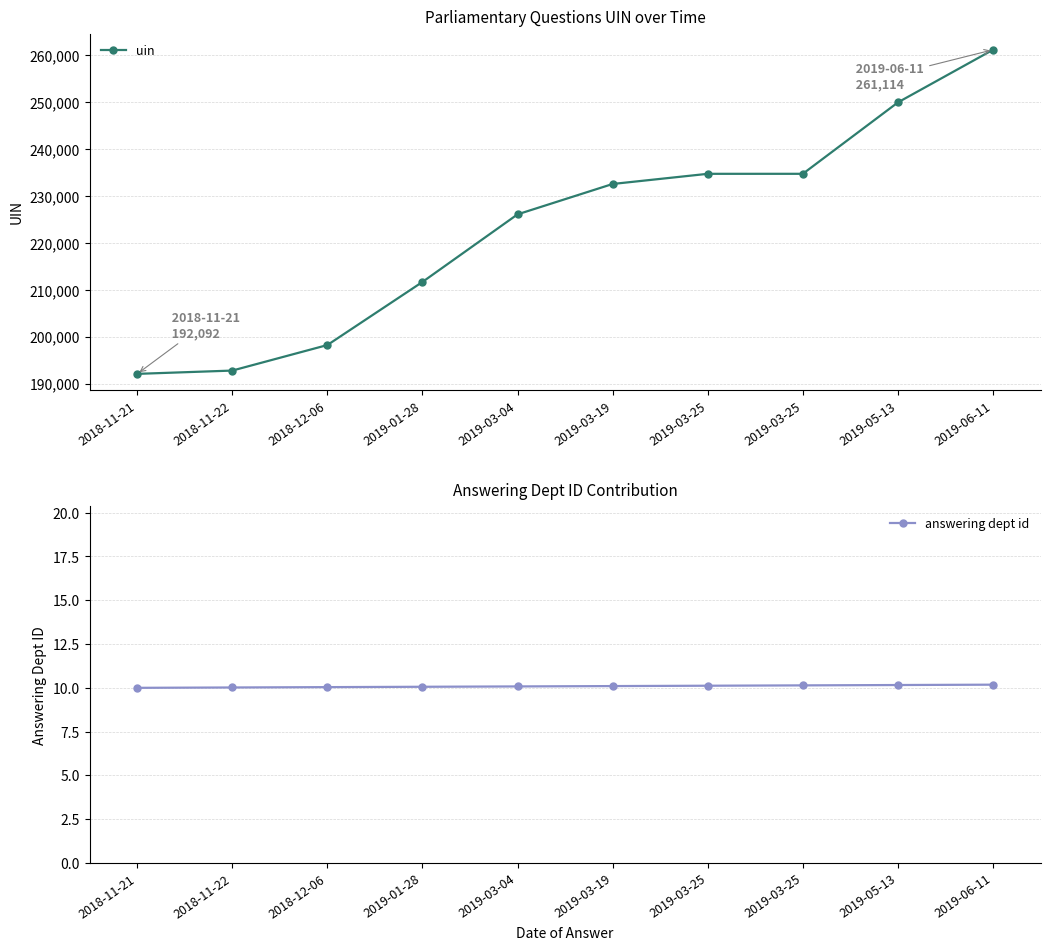

Rank the series at 2019-03-25 from highest to lowest value.

uin, answering dept id